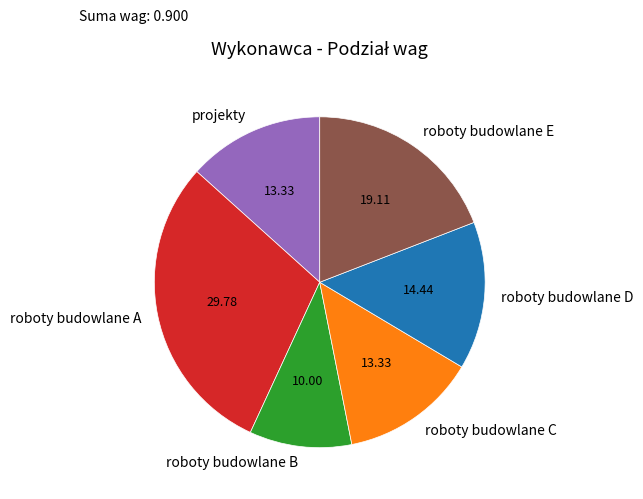

How many segments does this pie chart have?

6